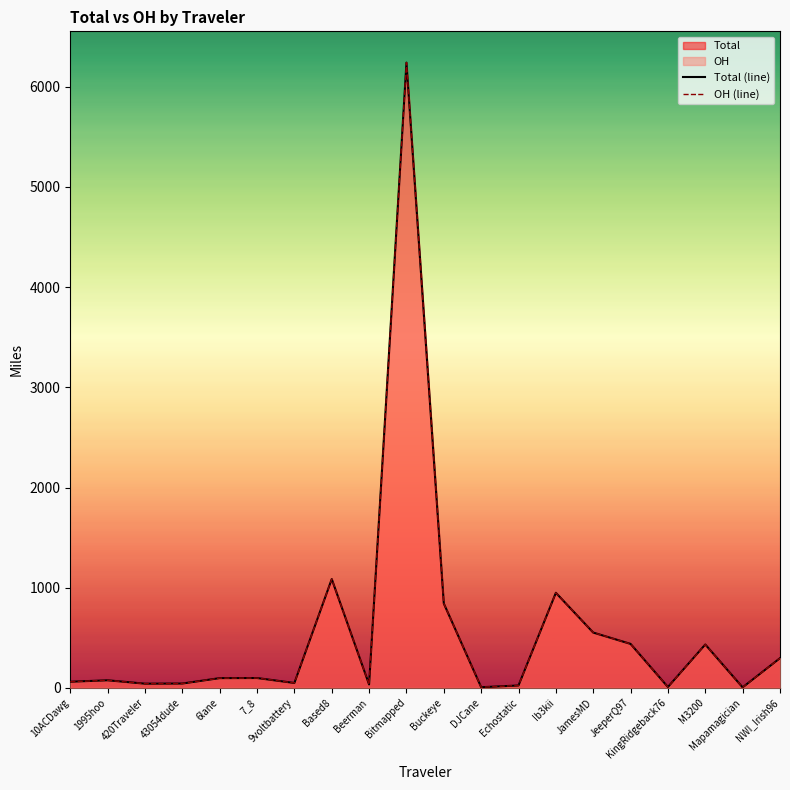

How many interior local peaks does the Total (line) series have?

6